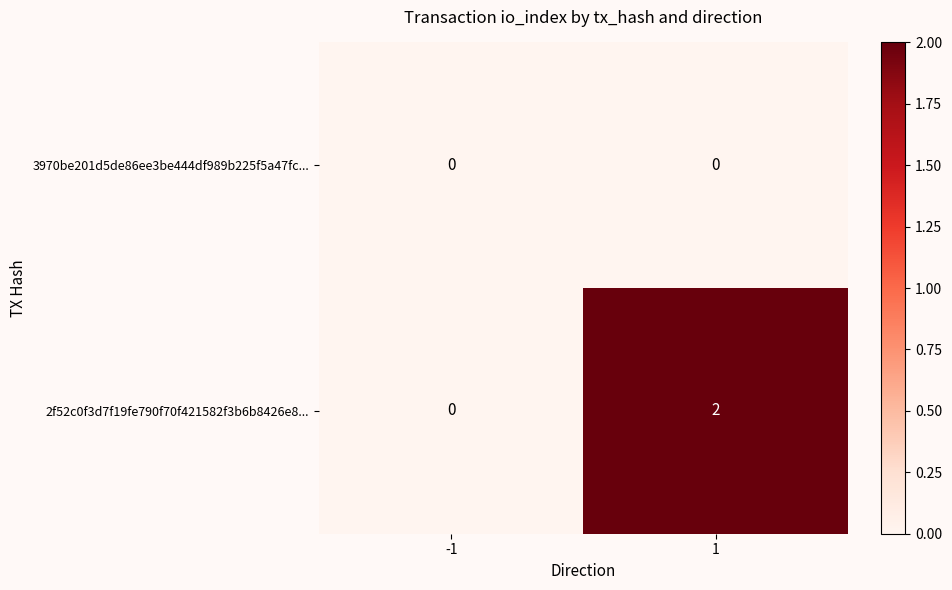

How many distinct data groups are displayed?

2